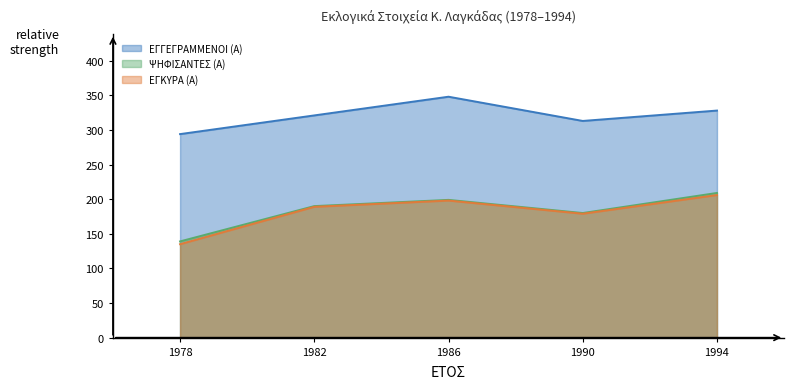

The ΕΓΓΕΓΡΑΜΜΕΝΟΙ (Α) series shows 313 at 1990. True or false?

True